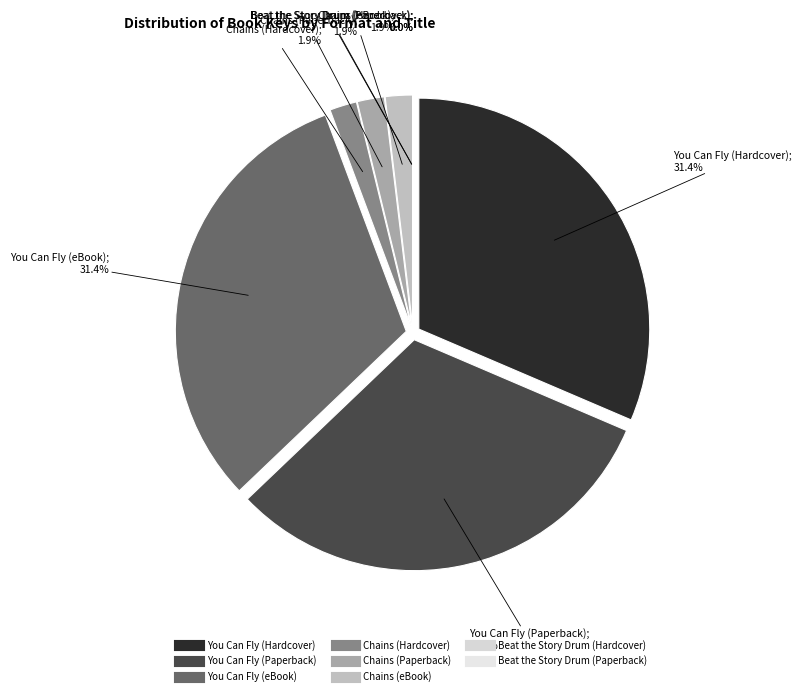

True or false: Beat the Story Drum (Hardcover) accounts for 1% of the total.

False